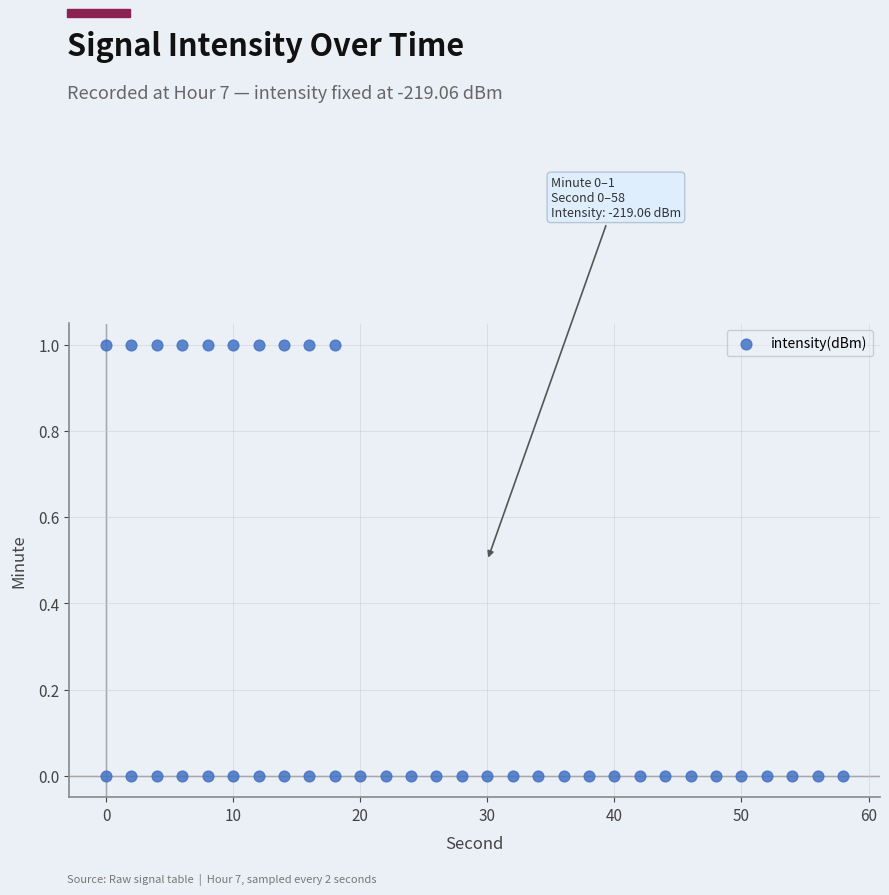

Count the number of points in this scatter plot.

40